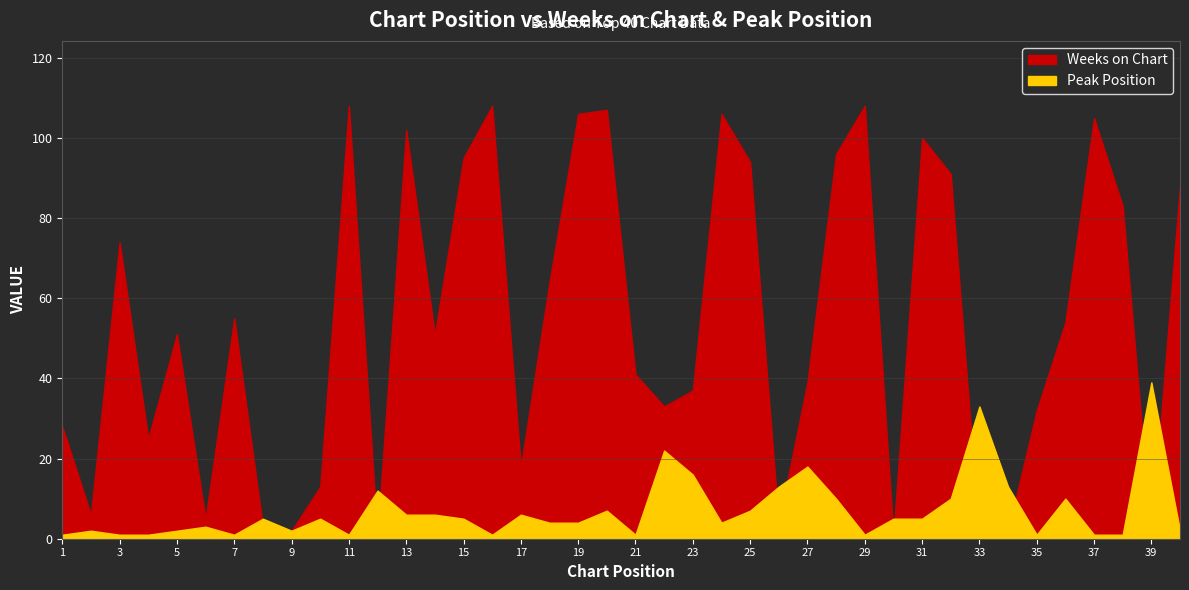

At which category is the sum across all series the highest?

20